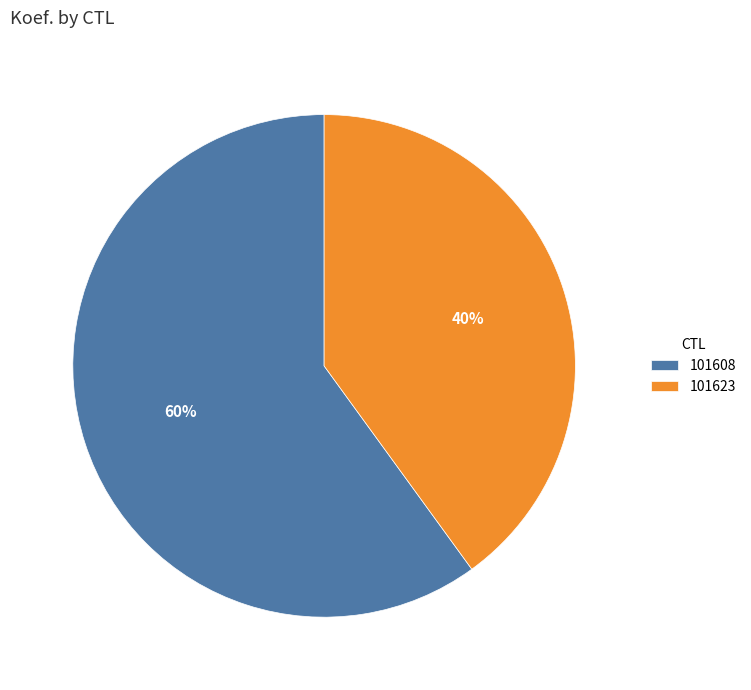

Which has a higher value, 101608 or 101623?

101608